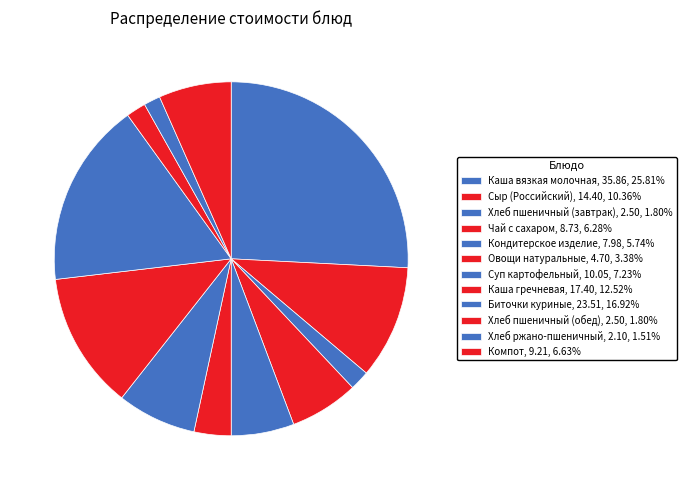

Combined, do Каша вязкая молочная and Хлеб ржано-пшеничный account for over 50%?

No